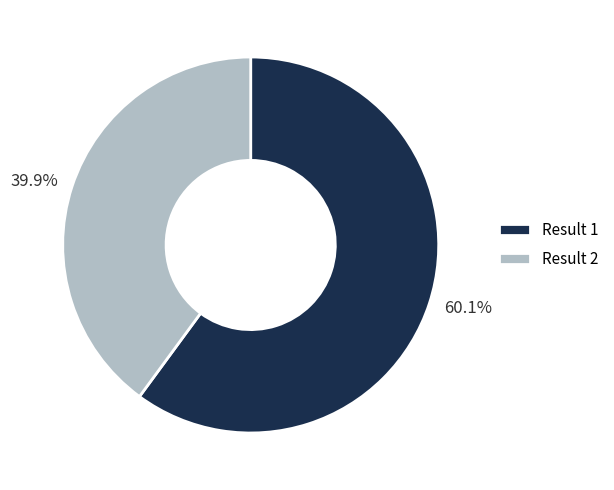

Is there any slice that represents more than half of the pie?

Yes